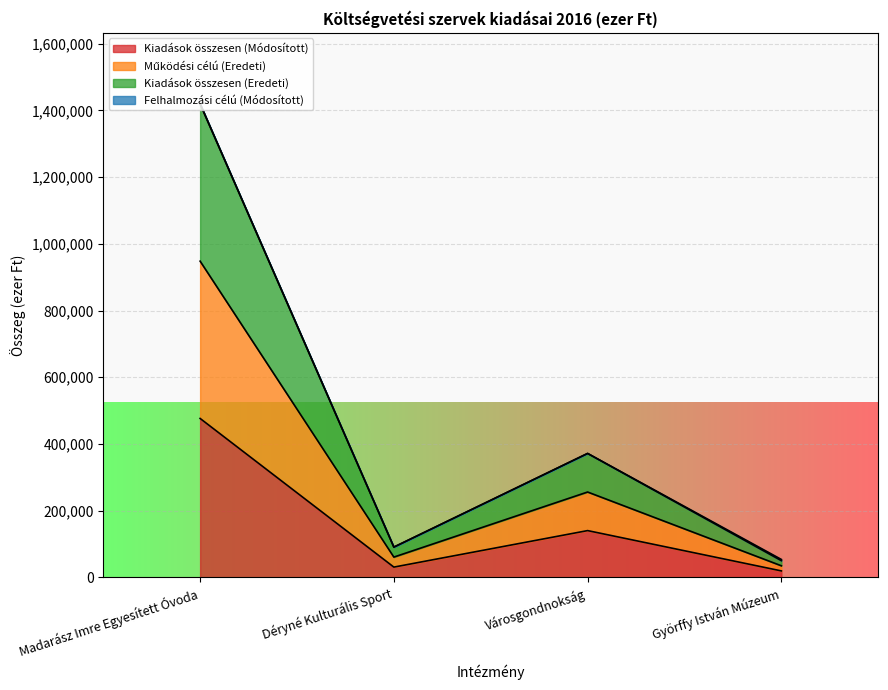

What is the label of the 1st point from the right?

Györffy István Múzeum